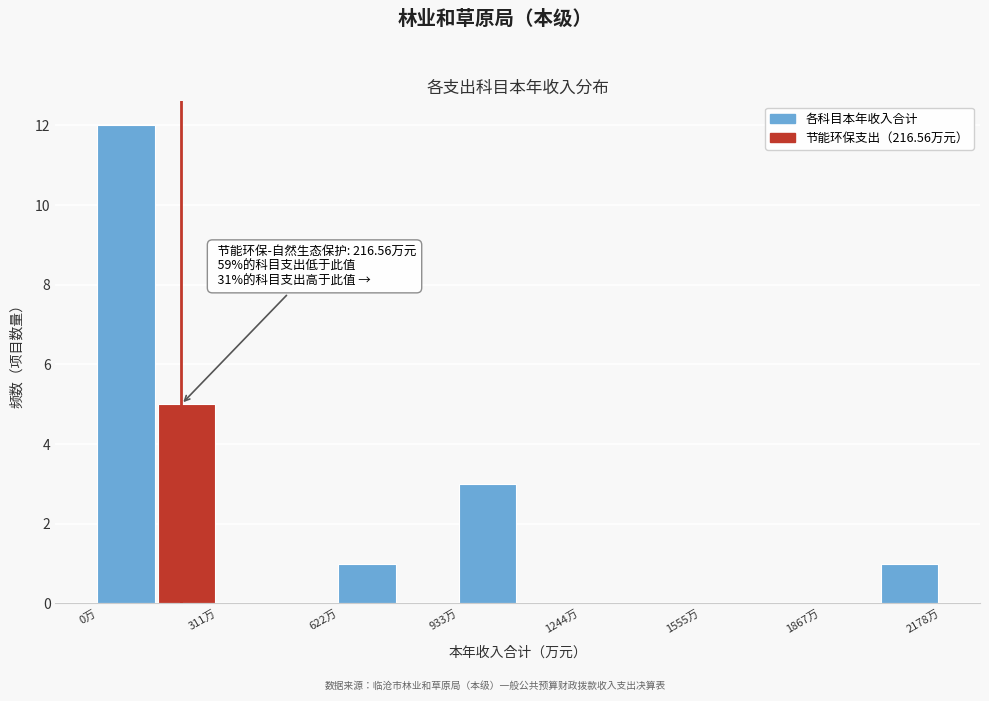

Read against the x-axis, roughly where is the centre of the tallest bar?

50